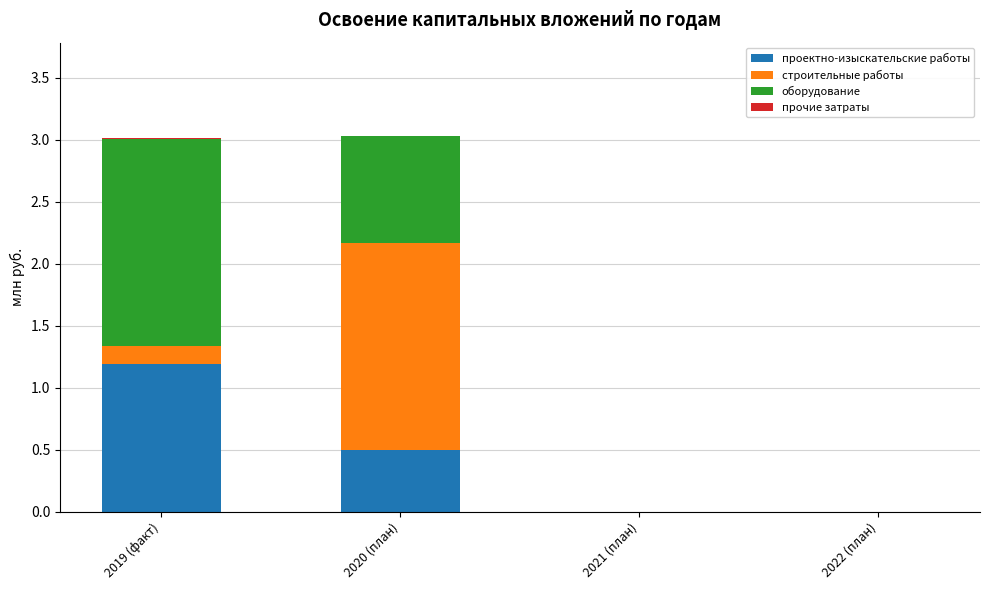

True or false: проектно-изыскательские работы has a value of -0.6 at 2022 (план).

False